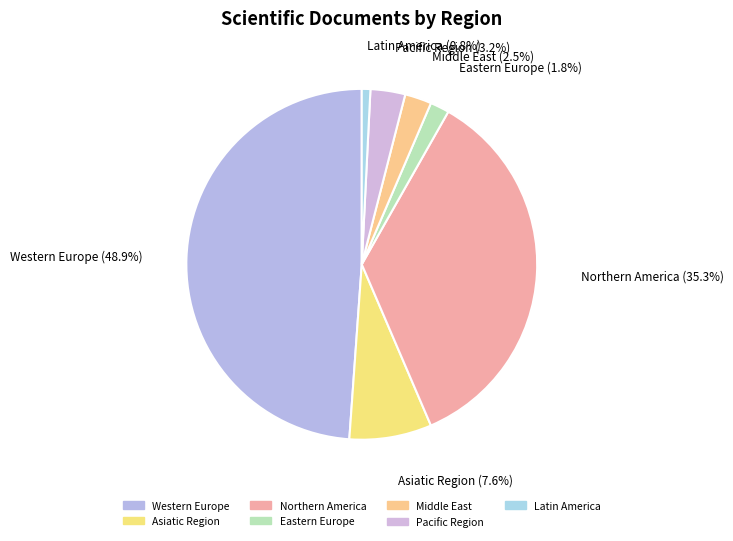

To the nearest percent, what is the combined percentage of Western Europe and Middle East?

51%